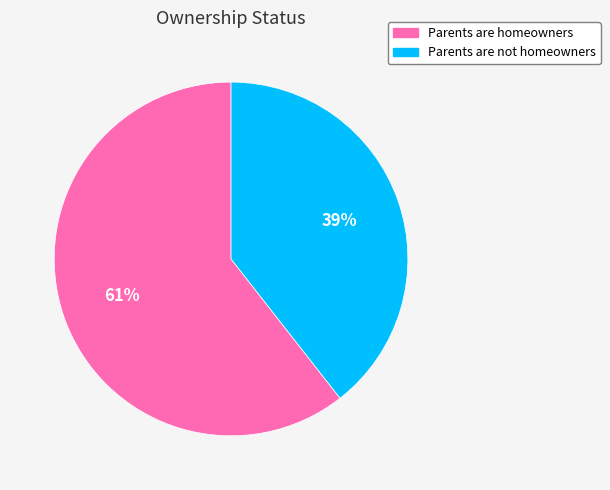

What is the majority slice?

Parents are homeowners